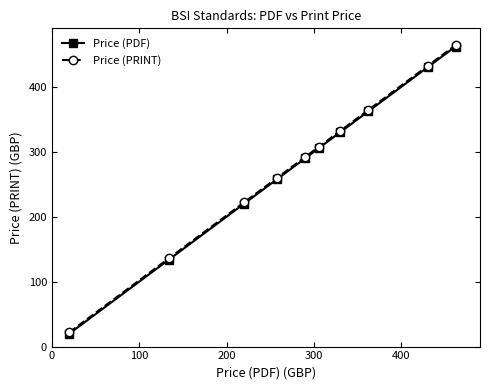

What is the difference between the maximum and second lowest values in the Price (PRINT) series?

328